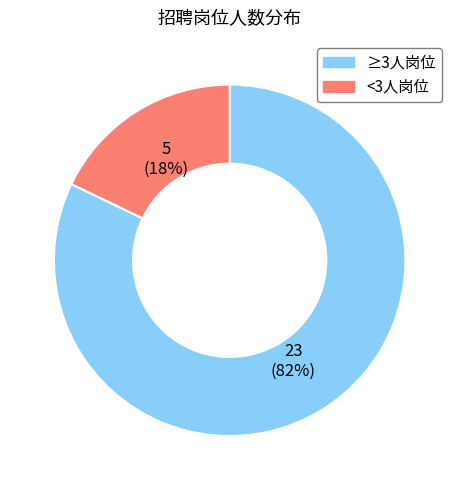

Does any single category account for the majority?

Yes